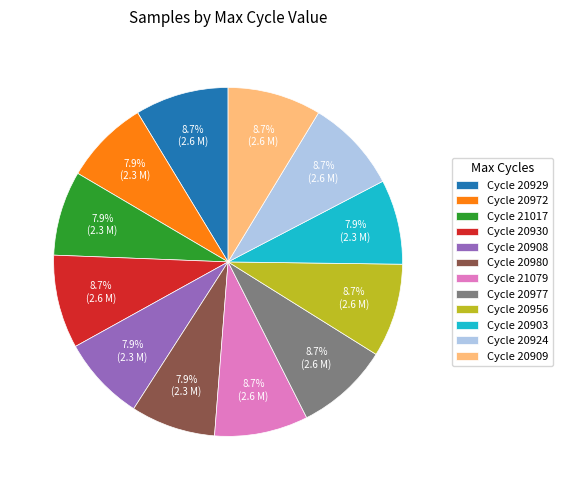

Does Cycle 20930 represent more than half of the total?

No